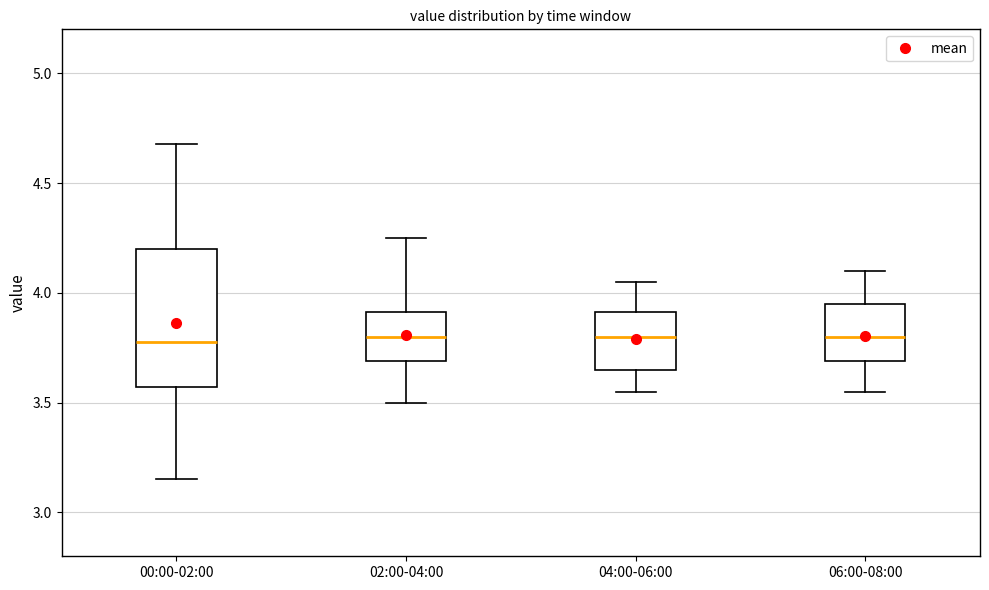

Where does the lower whisker of the box for 04:00-06:00 end on the y-axis? The values are not printed on the chart, so give them approximately, as read against the axis.

3.55